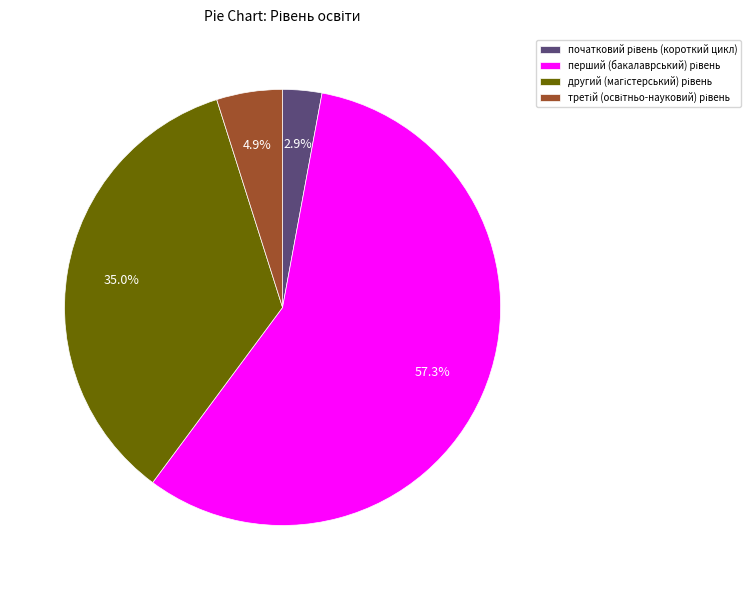

Does any single category account for the majority?

Yes